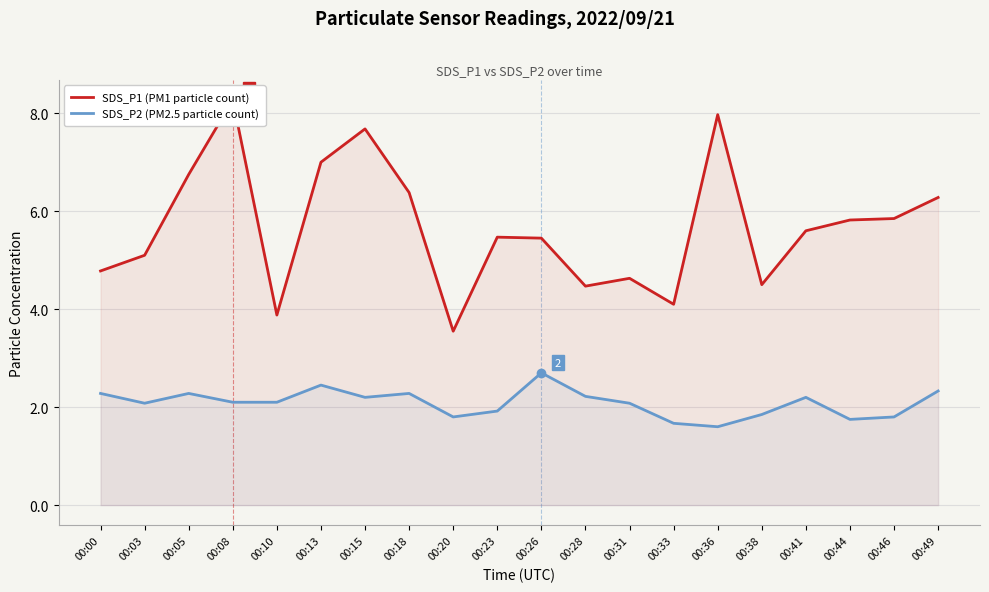

Which label corresponds to the largest value in the chart?

00:08